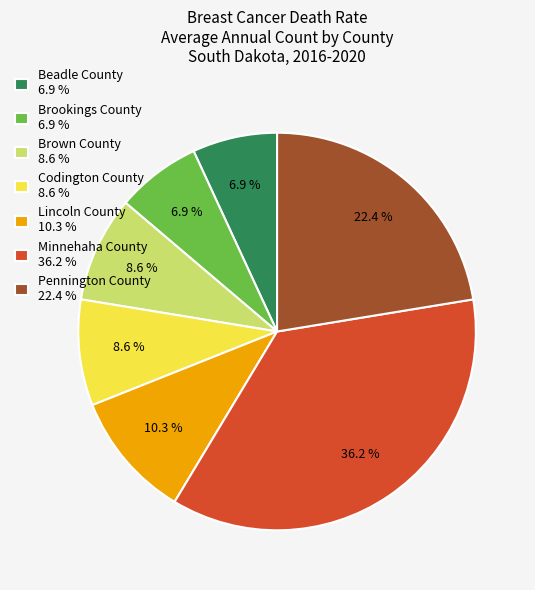

Which has a higher value, Minnehaha County 36.2 % or Beadle County 6.9 %?

Minnehaha County 36.2 %